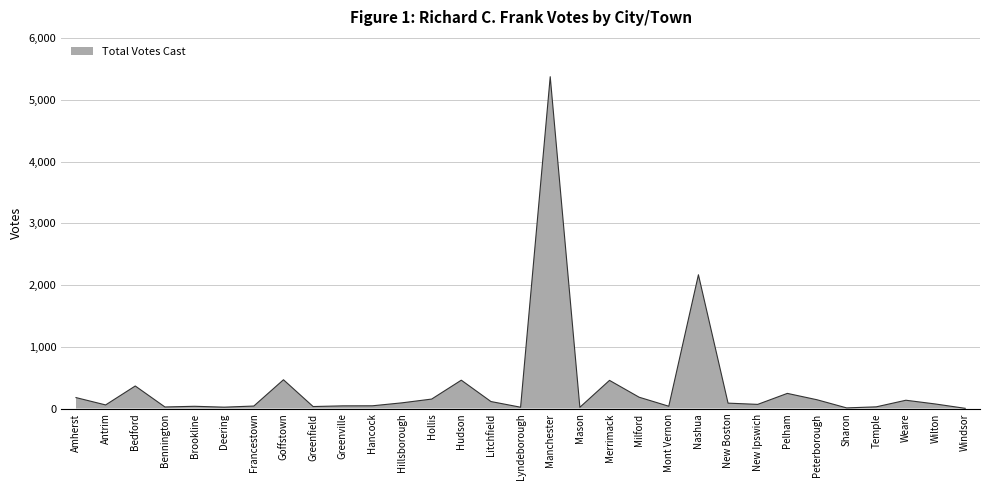

What position from the right is Greenville?

22